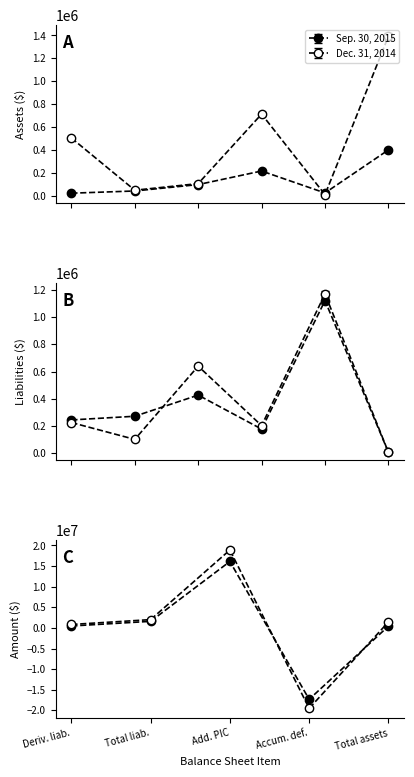

What are all the series names shown in the legend?

Sep. 30, 2015, Dec. 31, 2014